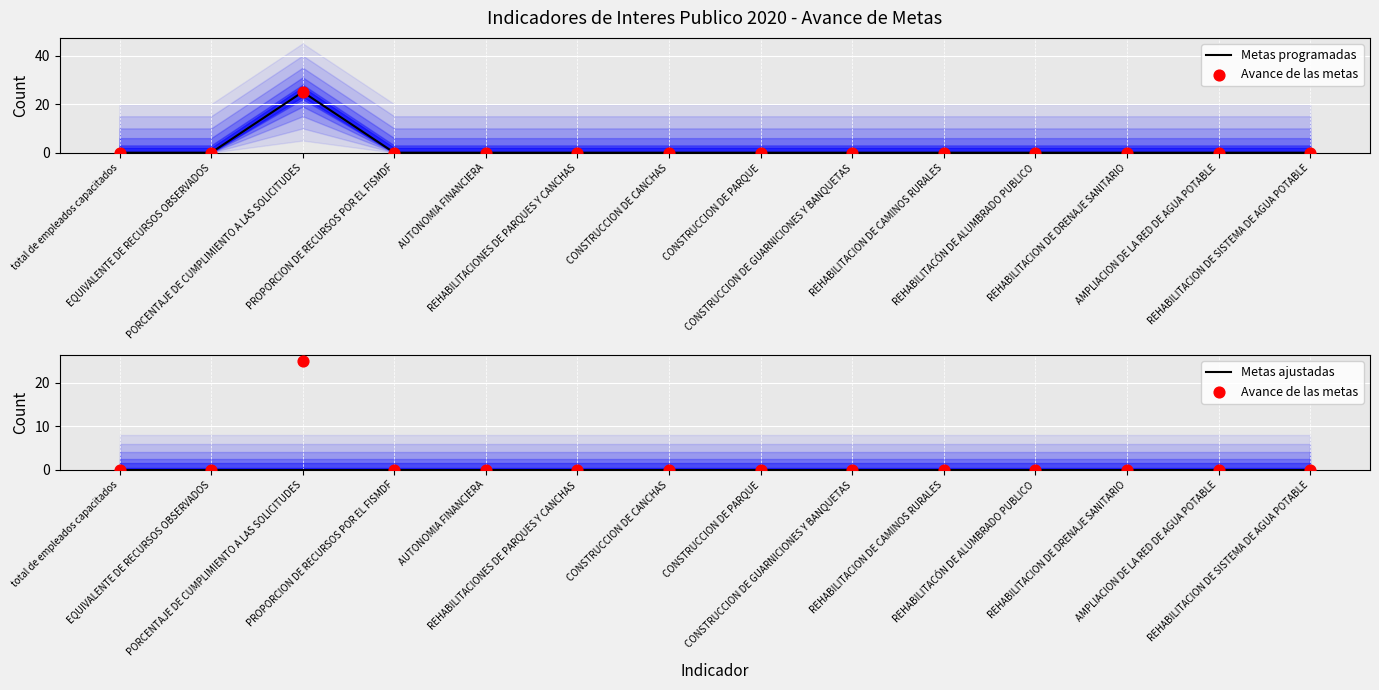

Which series has the largest total across all categories?

Metas programadas